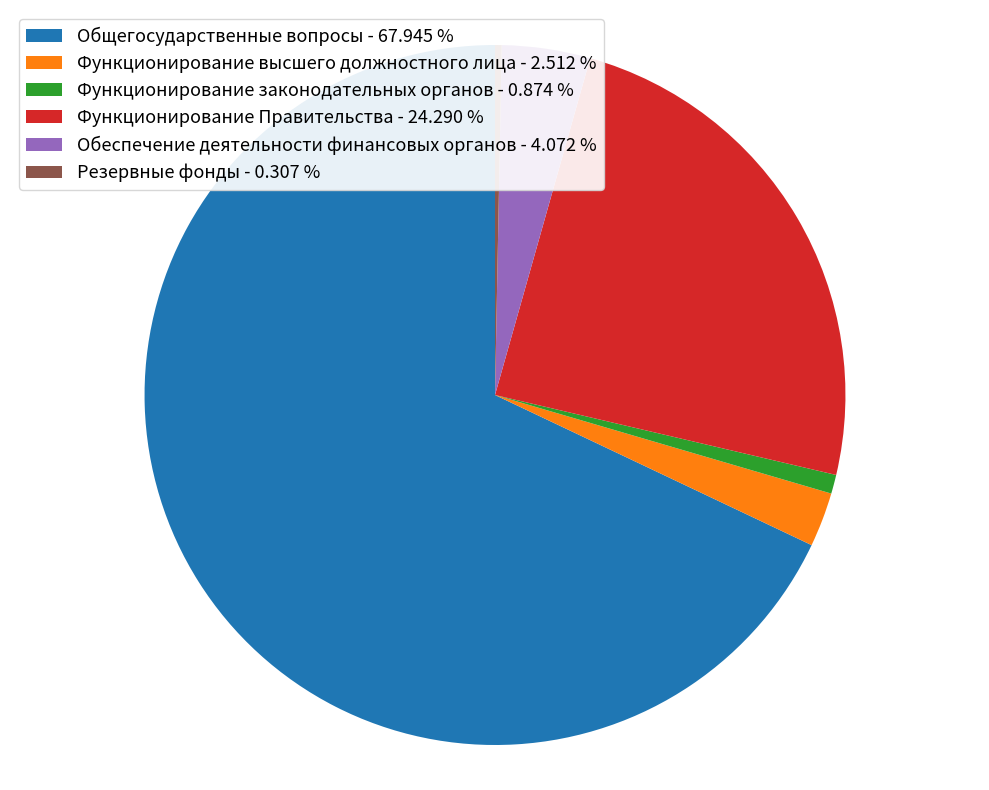

Is the sum of Общегосударственные вопросы - 67.945 % and Функционирование высшего должностного лица - 2.512 % greater than half?

Yes